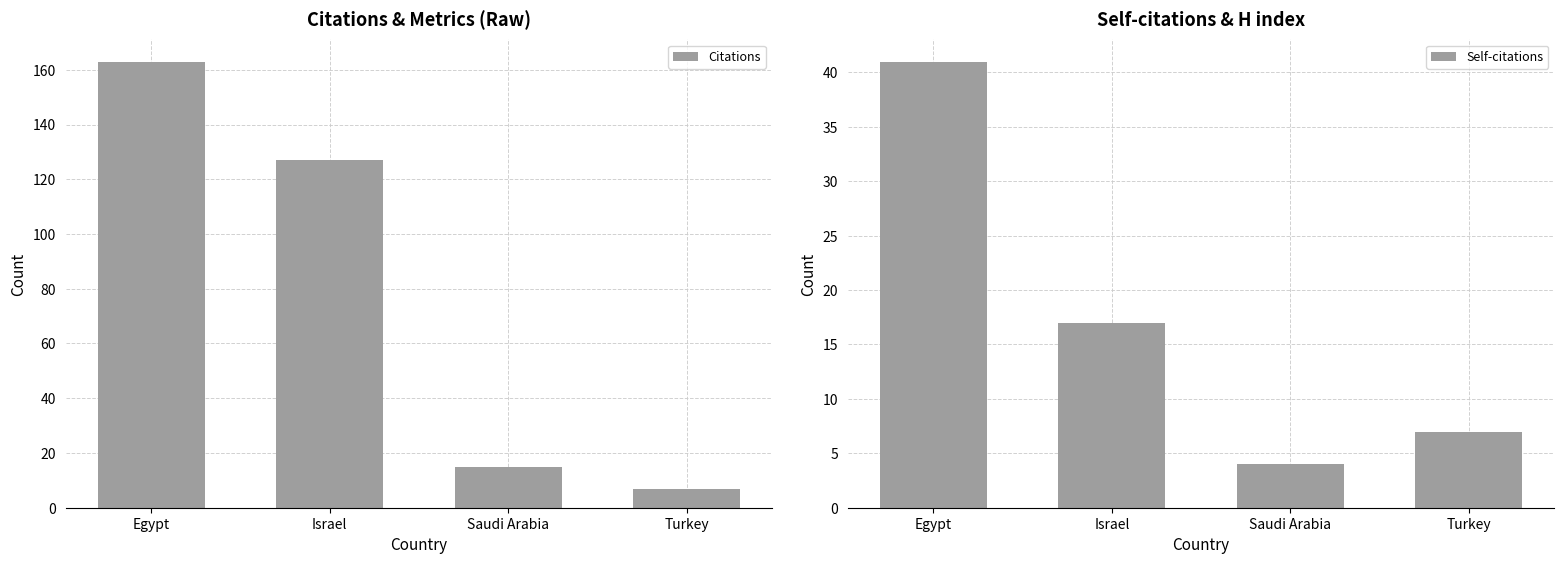

What is the total value across all series at Egypt?

204